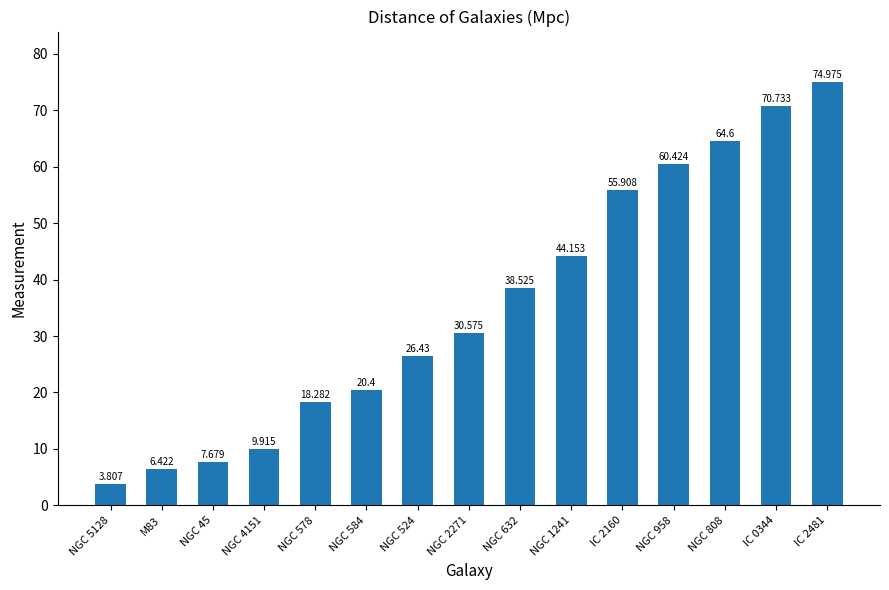

What is the change in value from NGC 578 to IC 2481?

+56.7